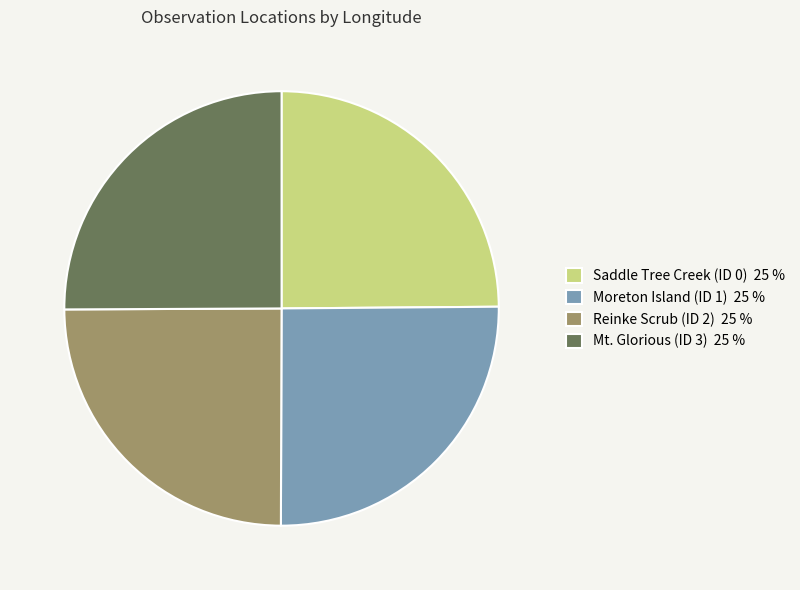

True or false: Reinke Scrub (ID 2) 25 % accounts for 25% of the total.

True